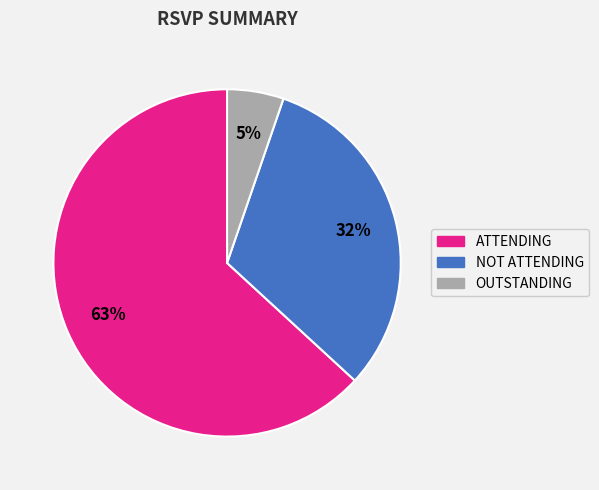

How many slices are in this pie chart?

3